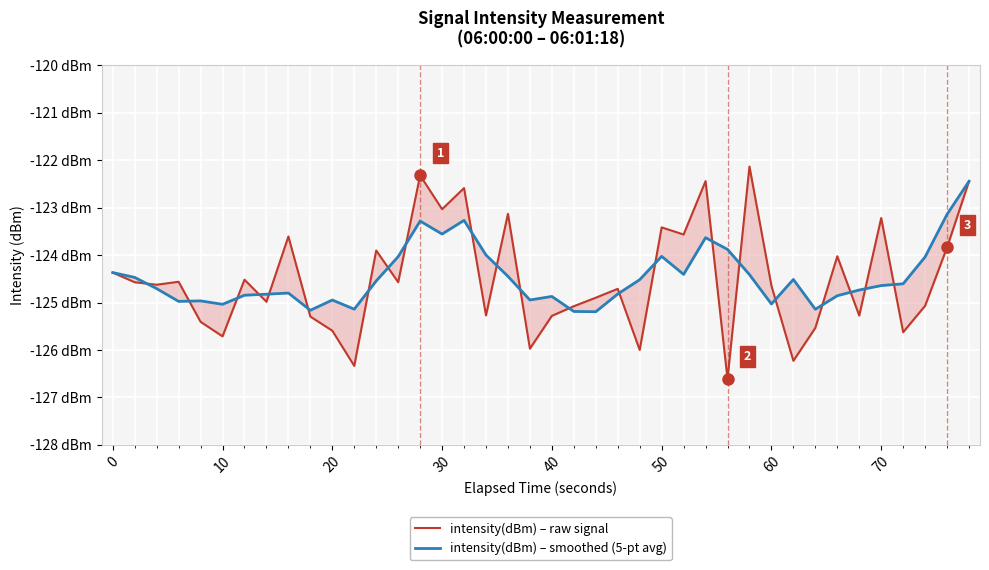

Which series has the largest total across all categories?

intensity(dBm) – smoothed (5-pt avg)